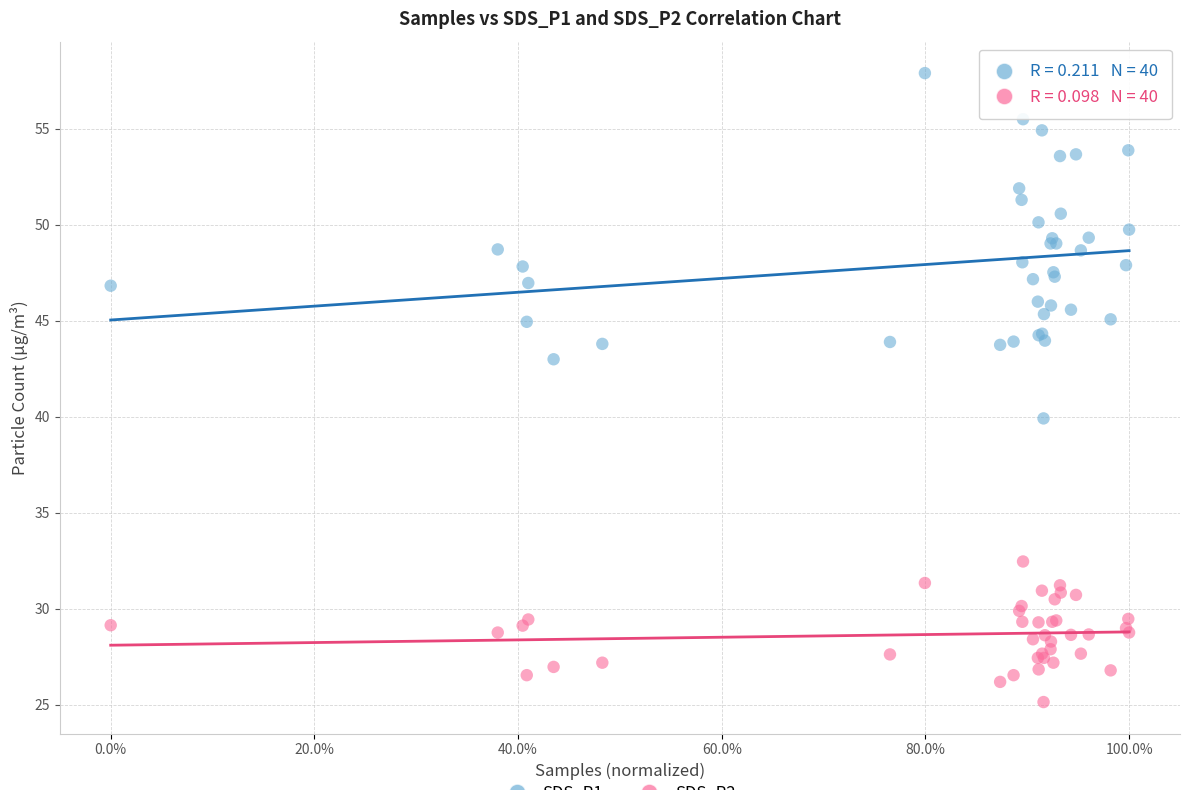

Across all series, what Y value is closest to 41?

39.9